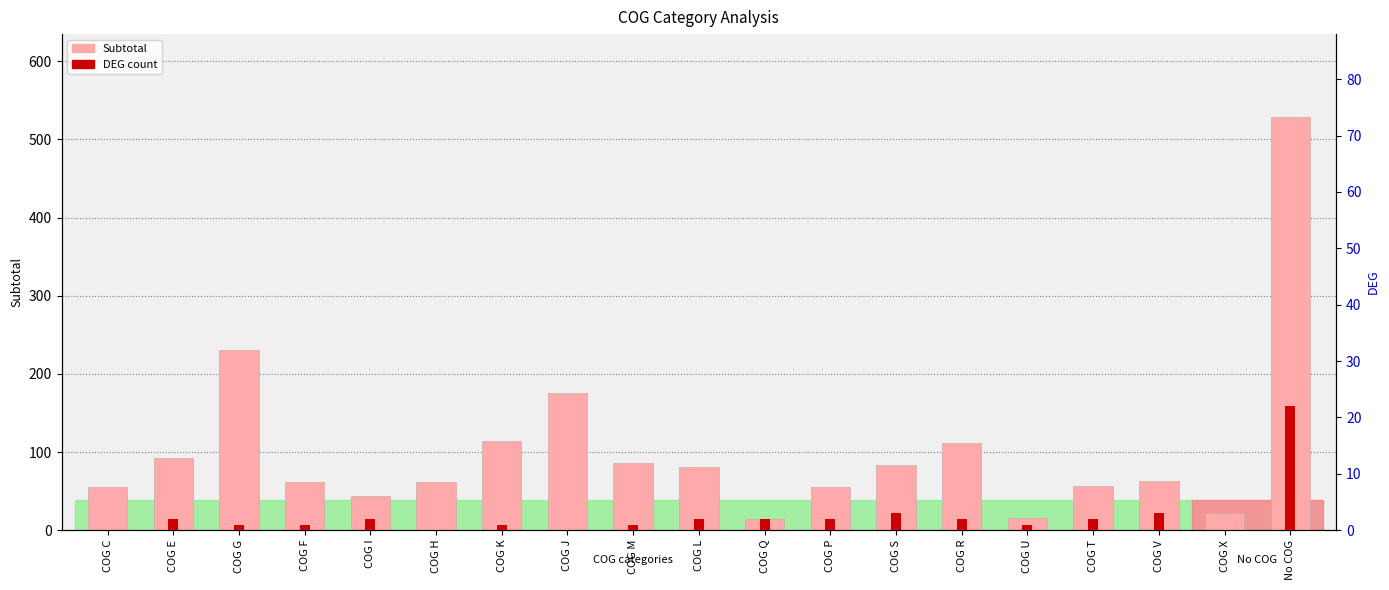

How many values in DEG are above zero?

15